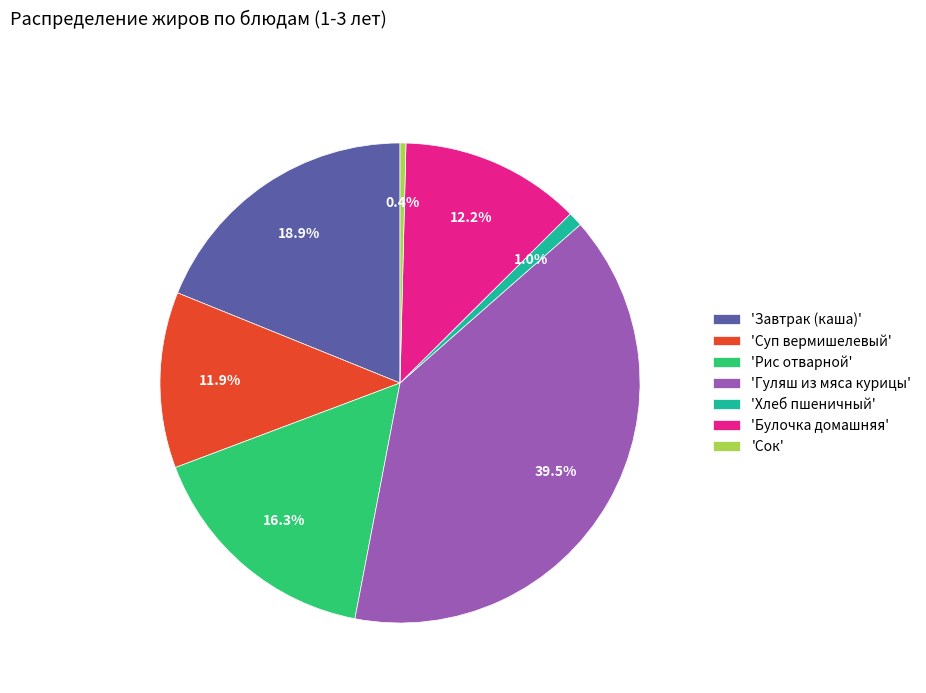

Which slice is the largest?

'Гуляш из мяса курицы'